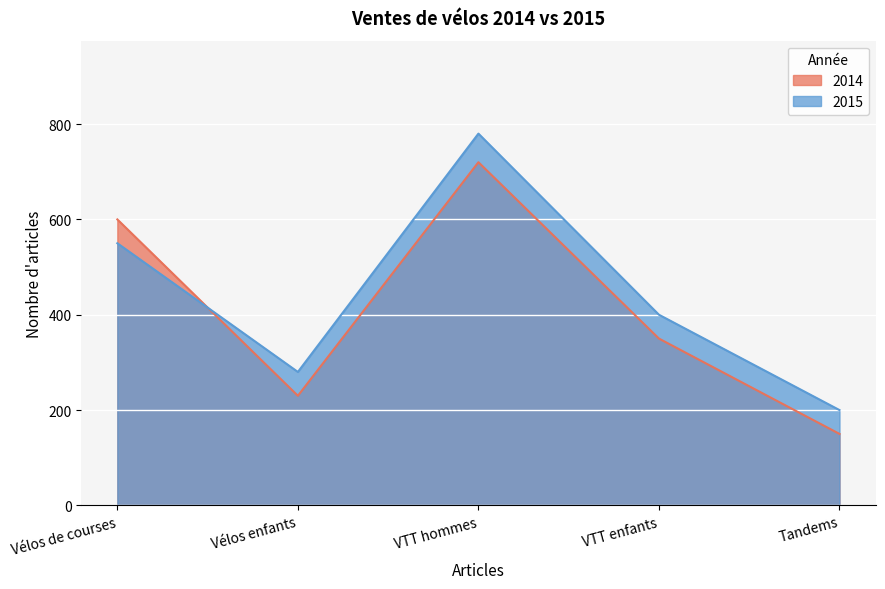

Is it true that 2015 equals 400 at VTT enfants?

True